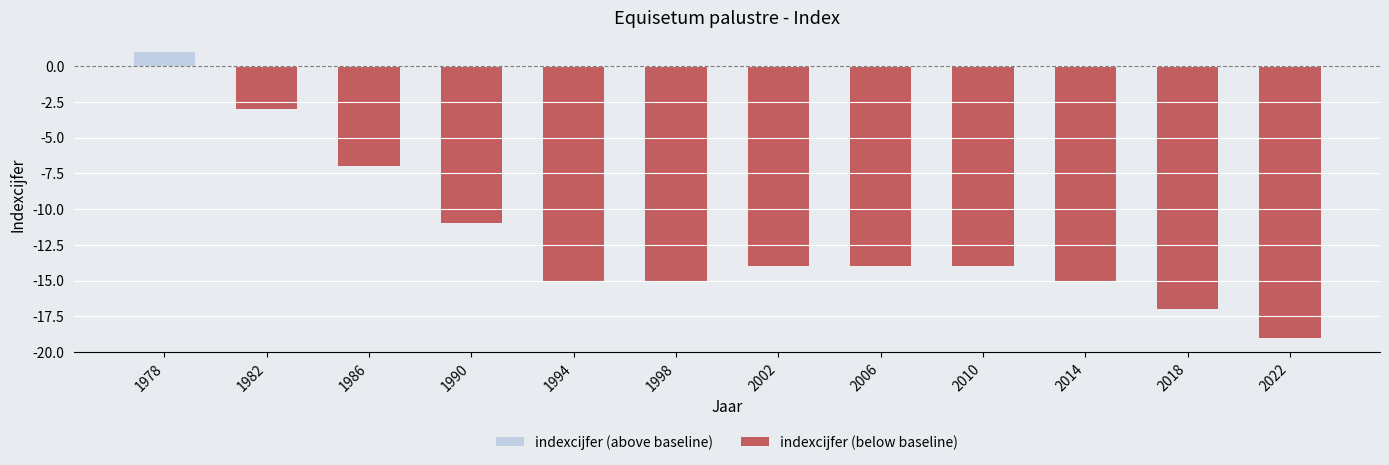

List the series in order of their peak value, lowest first.

indexcijfer (below baseline), indexcijfer (above baseline)